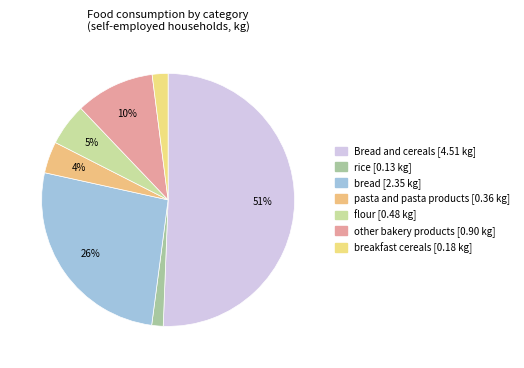

To the nearest percent, what percentage of the pie is rice?

1%